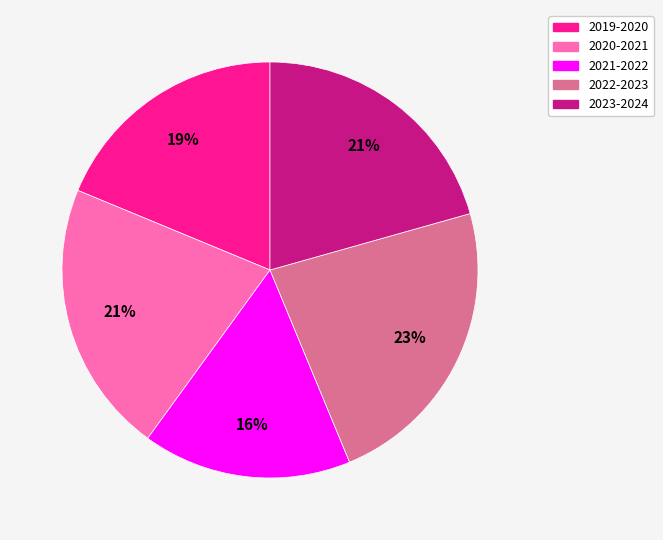

How many slices are in this pie chart?

5